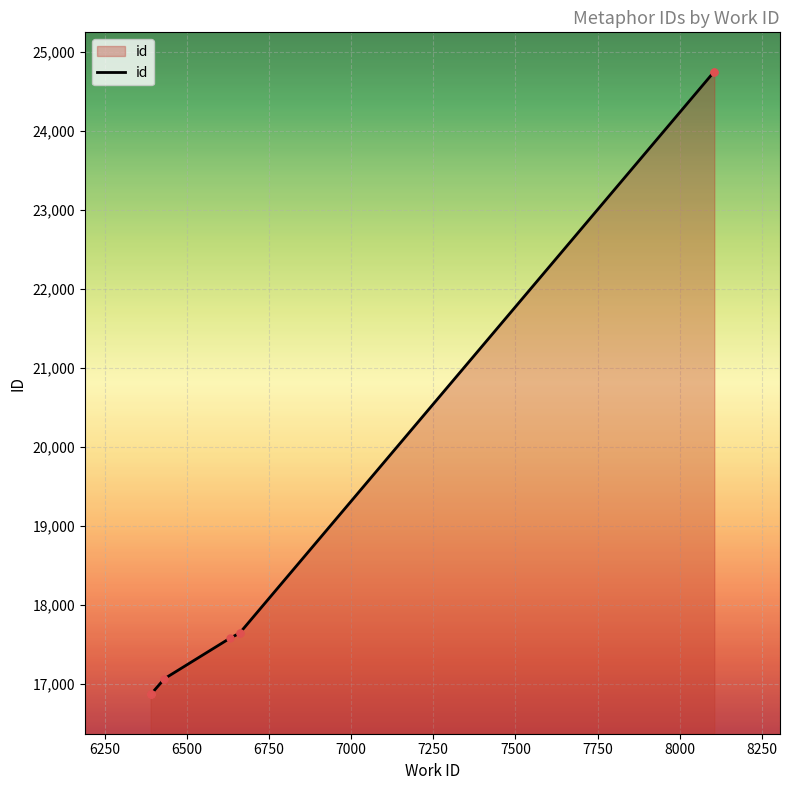

How many lines are shown in the chart?

1